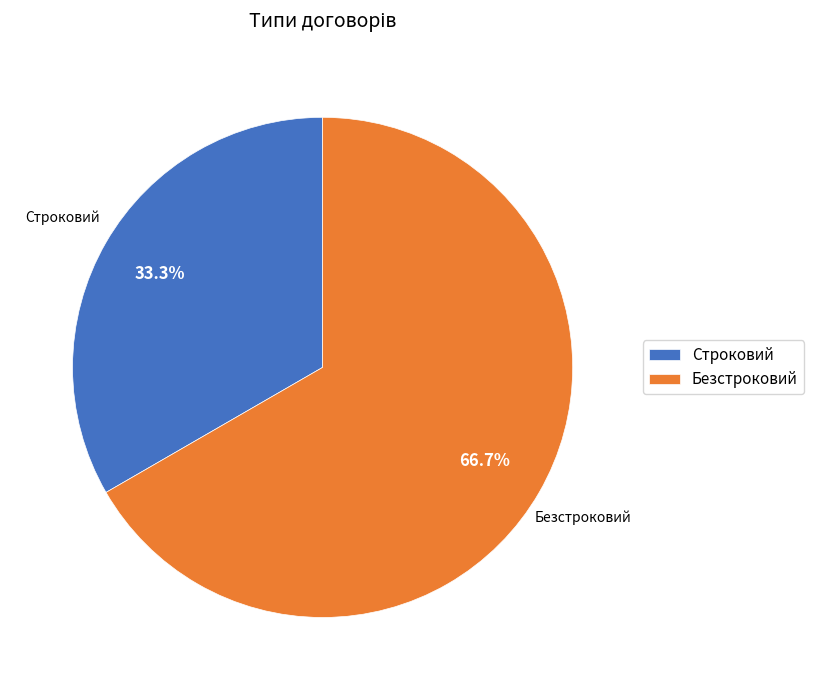

Which slice is the largest?

Безстроковий